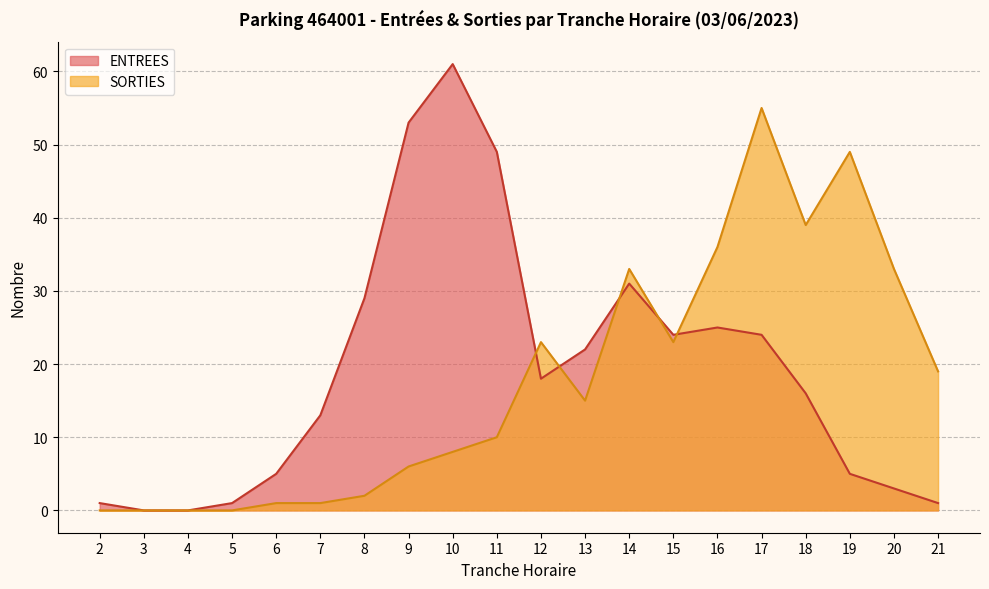

The value of ENTREES at 8 is 44. True or false?

False